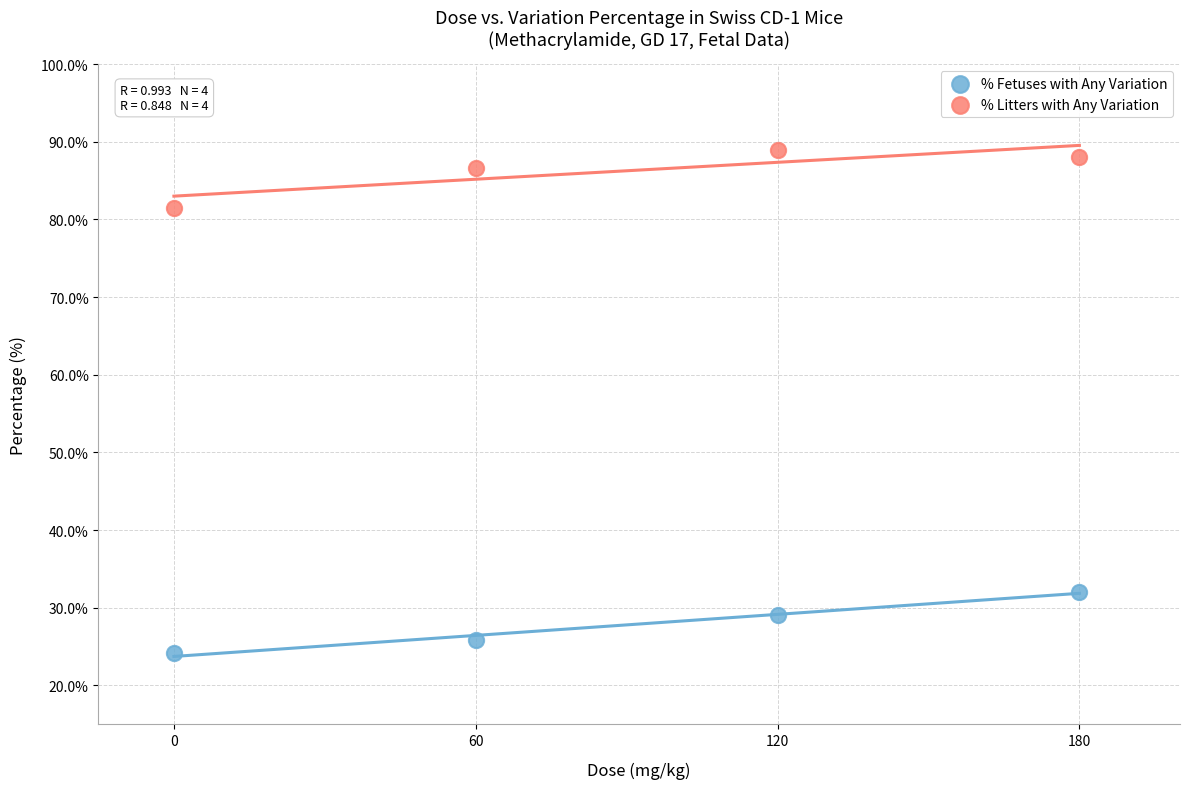

In the % Fetuses with Any Variation series, what Y value is closest to 28?

29.1